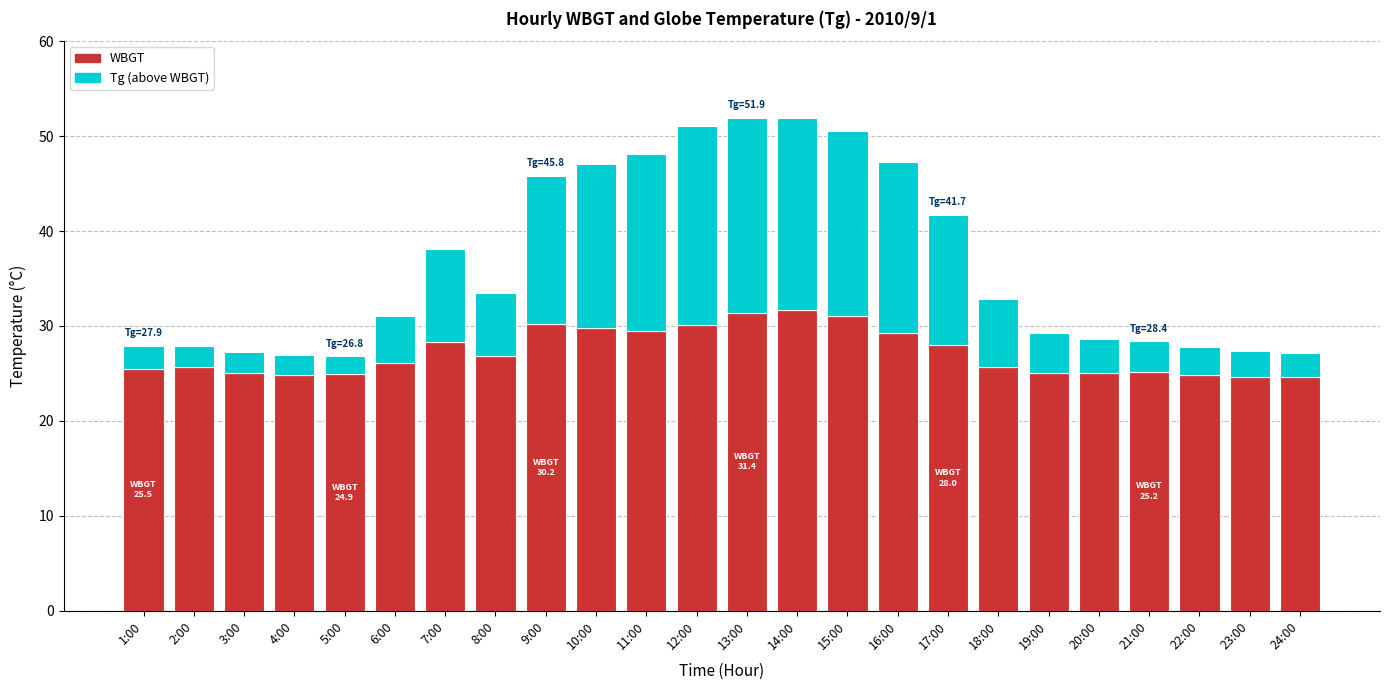

The WBGT series shows 8.9 at 6:00. True or false?

False